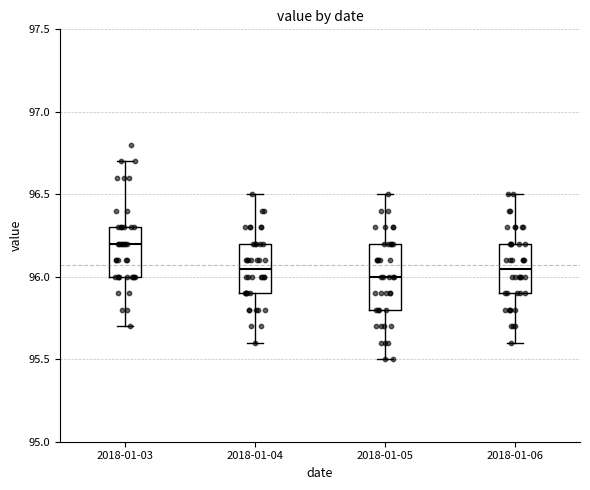

Reading left to right, transcribe this box plot: for each box, give where its median line is, the range the box spans, and where its two whiskers end, as read against the y-axis. The values are not printed on the chart, so give them approximately, as read against the axis.

2018-01-03: median 96.20, box 96.00 to 96.30, whiskers 95.70 to 96.70
2018-01-04: median 96.05, box 95.90 to 96.20, whiskers 95.60 to 96.50
2018-01-05: median 96.00, box 95.80 to 96.20, whiskers 95.50 to 96.50
2018-01-06: median 96.05, box 95.90 to 96.20, whiskers 95.60 to 96.50